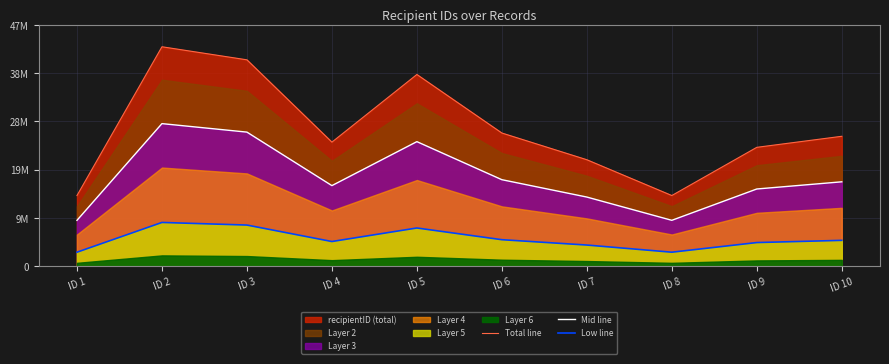

At which category is the sum across all series the highest?

ID 2